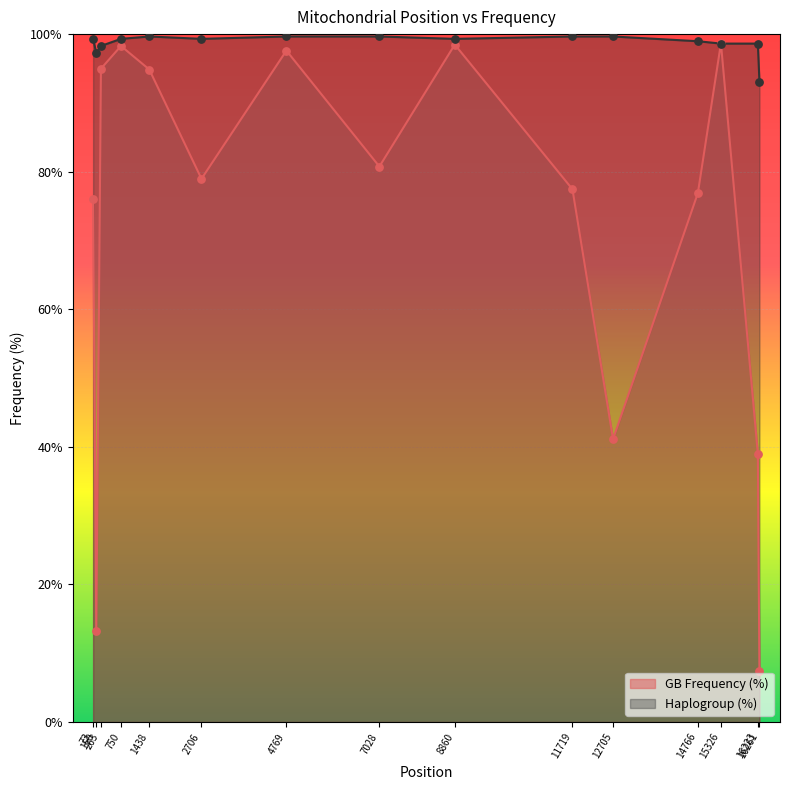

What are all the series names shown in the legend?

GB Frequency (%), Haplogroup (%)